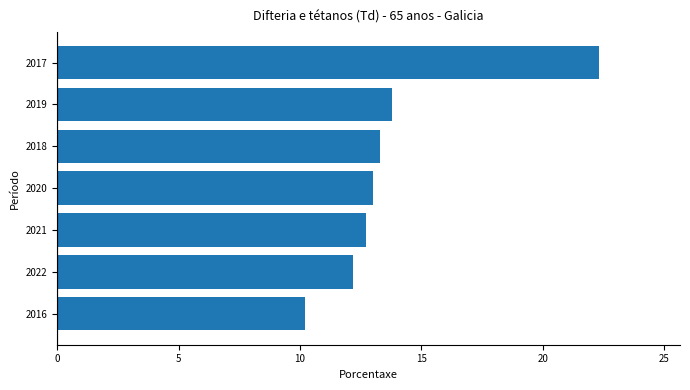

Approximately how many times larger is the value at 2022 compared to 2018?

0.9